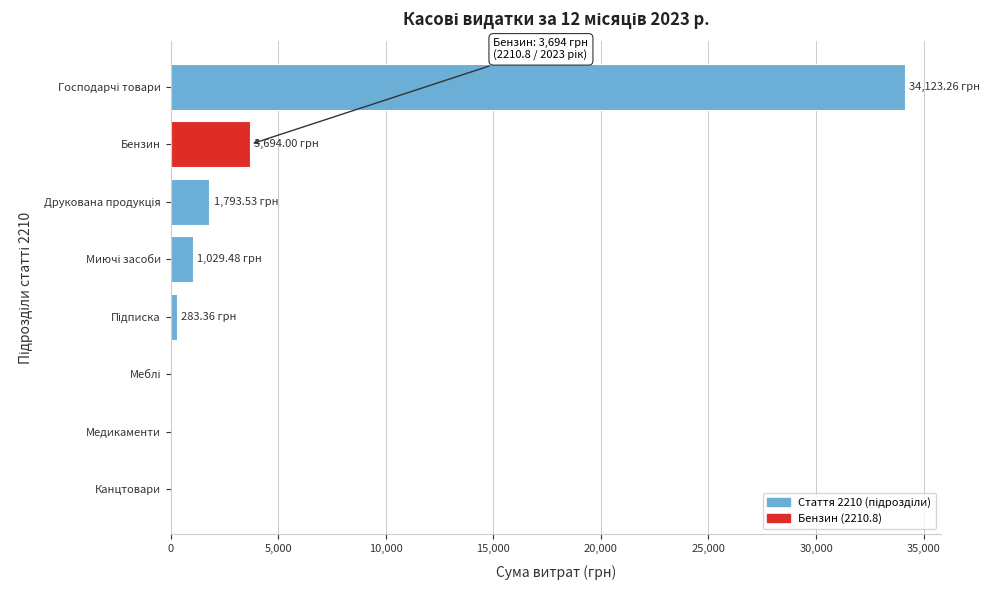

At which label is the value closest to 17061?

Бензин